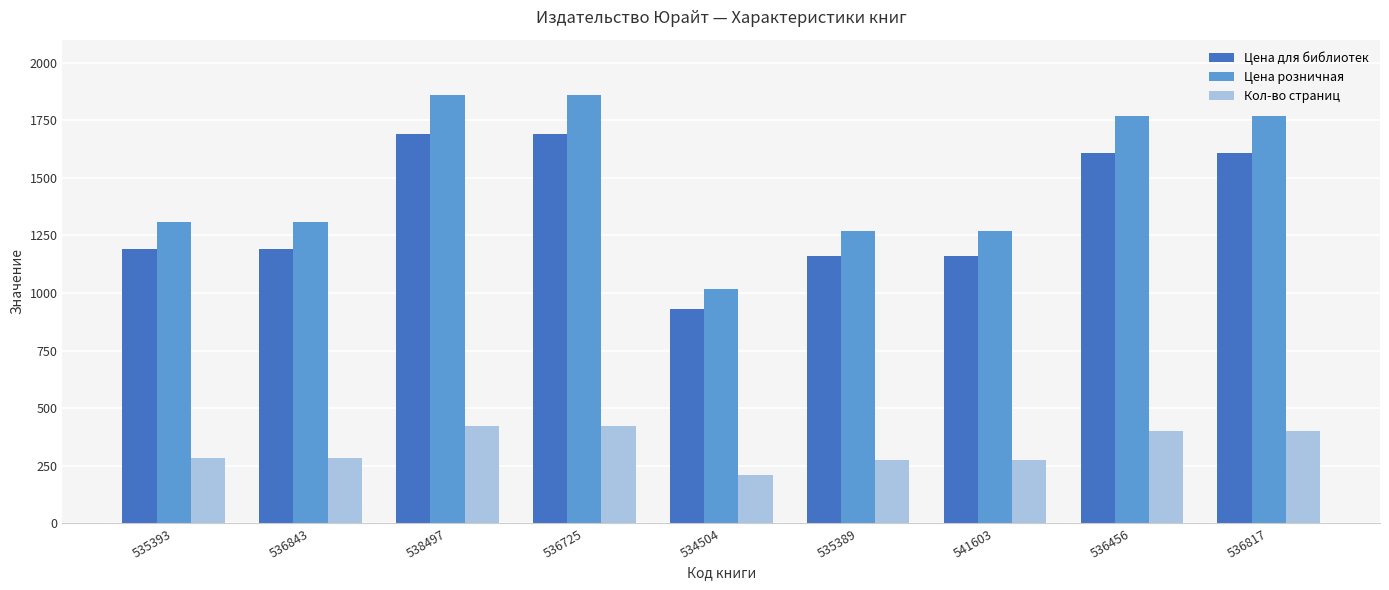

What is the difference between the highest and lowest values at 534504?

810